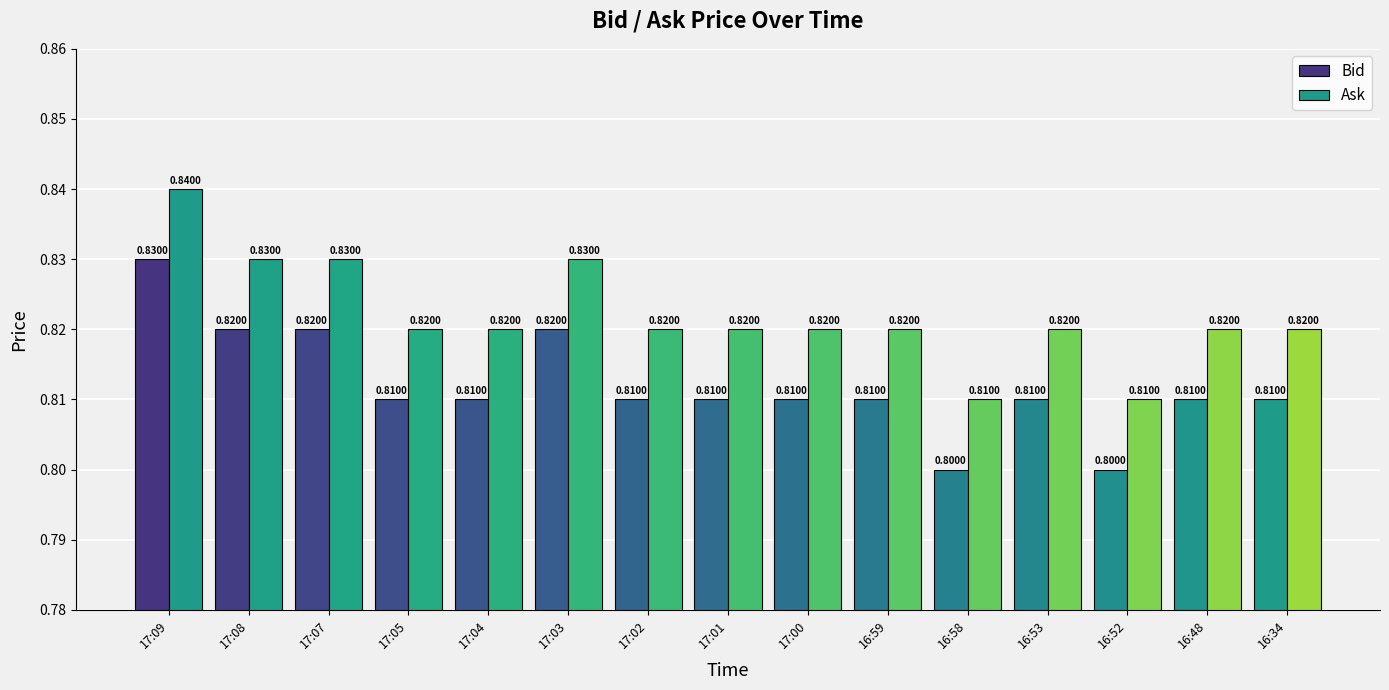

Which series has the largest total across all categories?

Ask